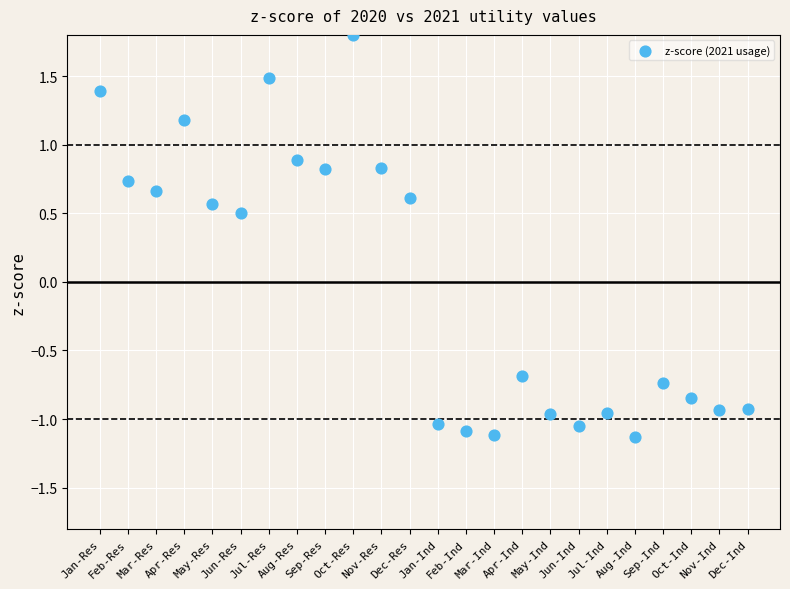

What Y value in the scatter plot is closest to 0?

0.5